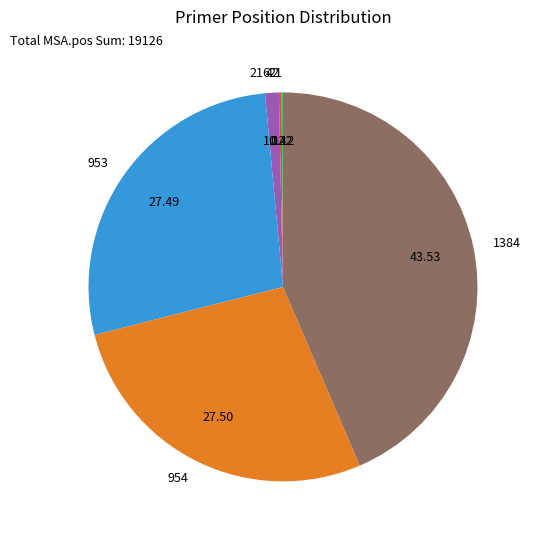

True or false: 953 accounts for 15% of the total.

False